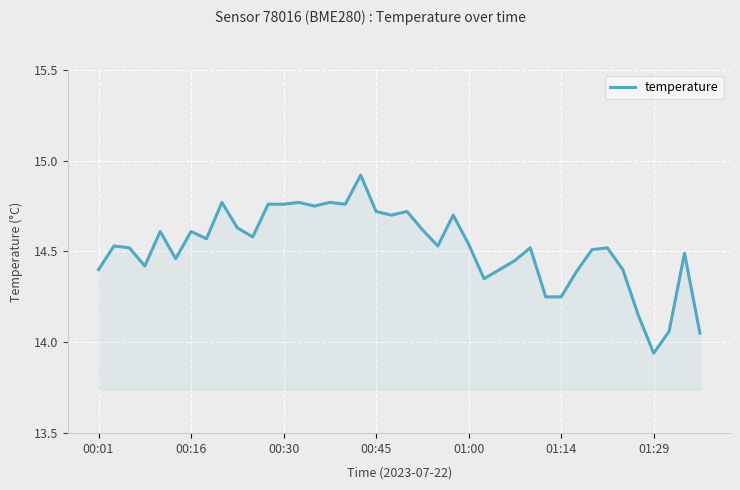

What is the difference between the maximum and minimum values?

1.0